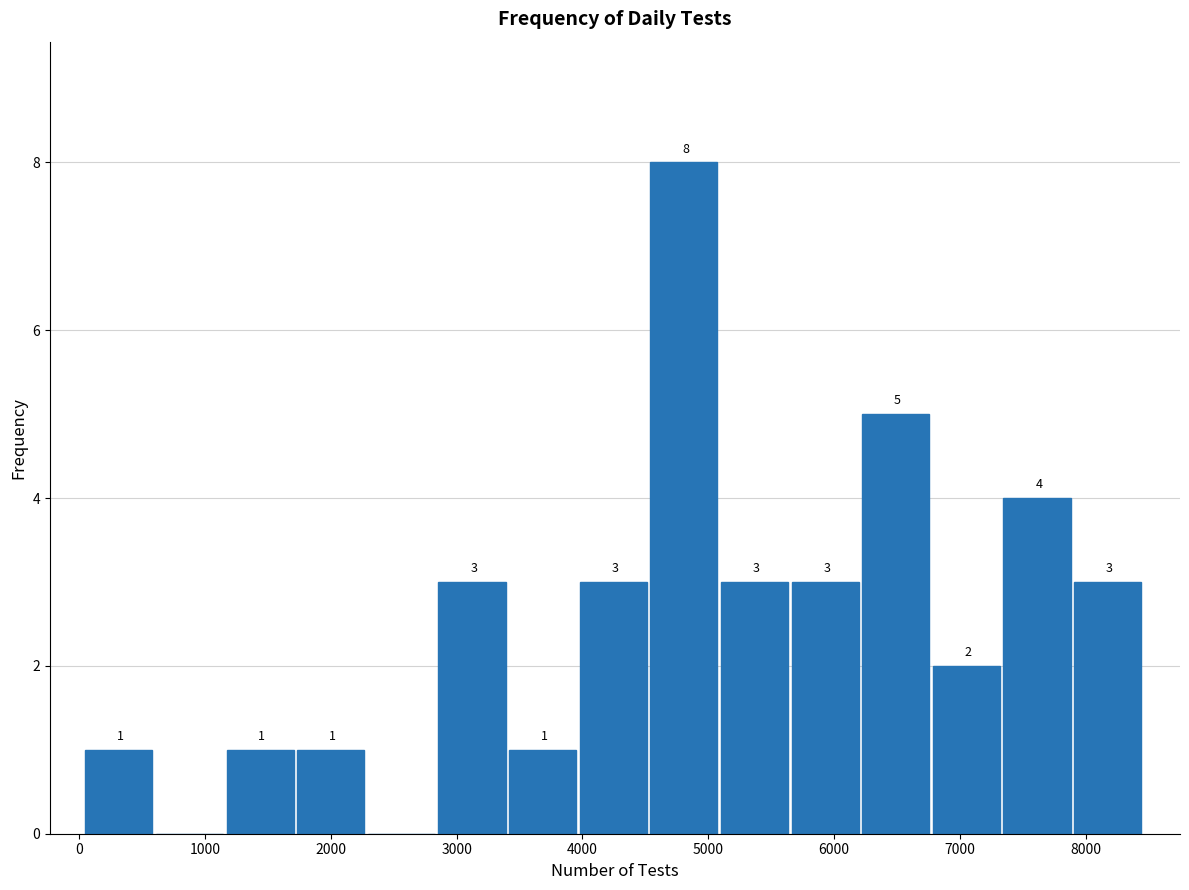

Which range on the x-axis has the tallest bar?

4500 to 5100